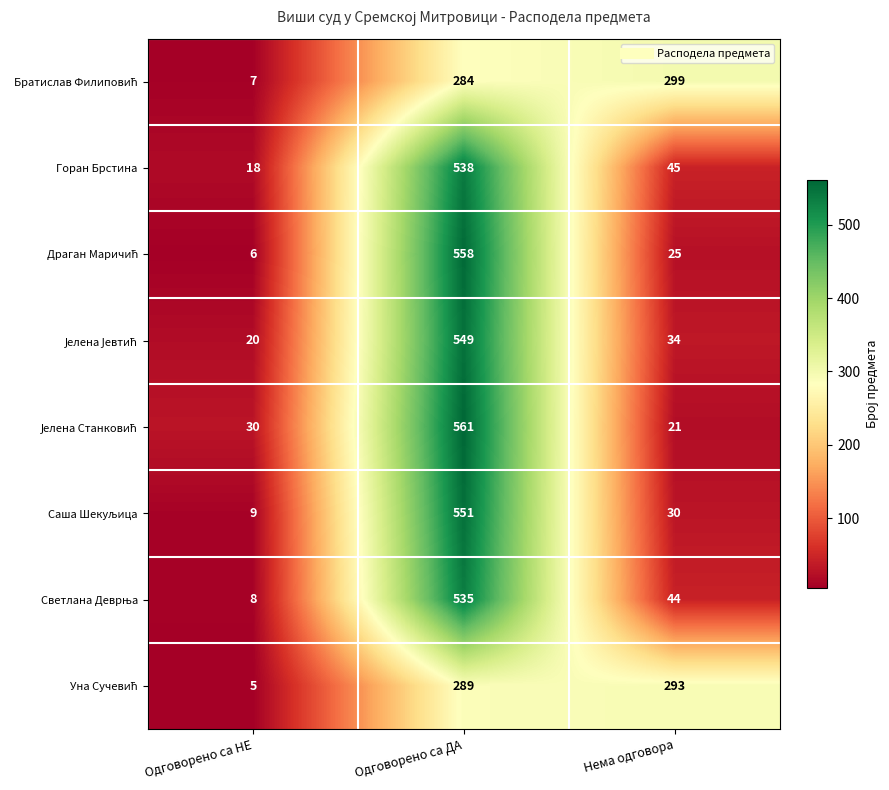

Count the number of categories in the chart.

3